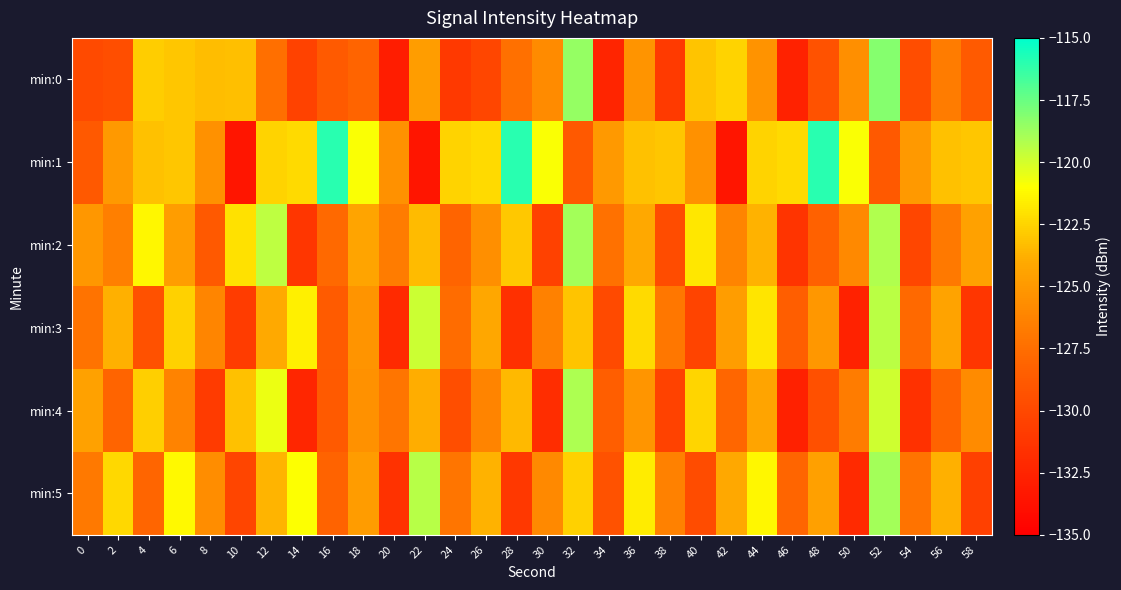

Which label corresponds to the largest value in the chart?

16